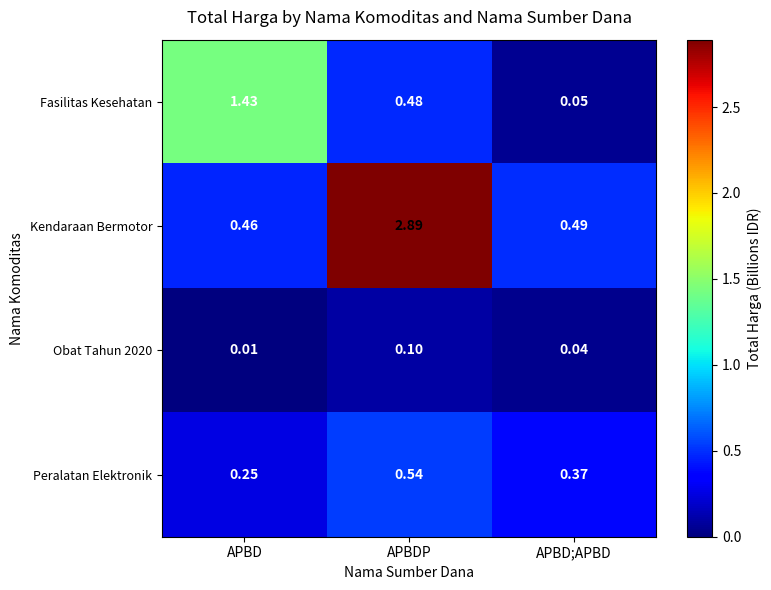

Which label corresponds to the smallest value in the chart?

APBD